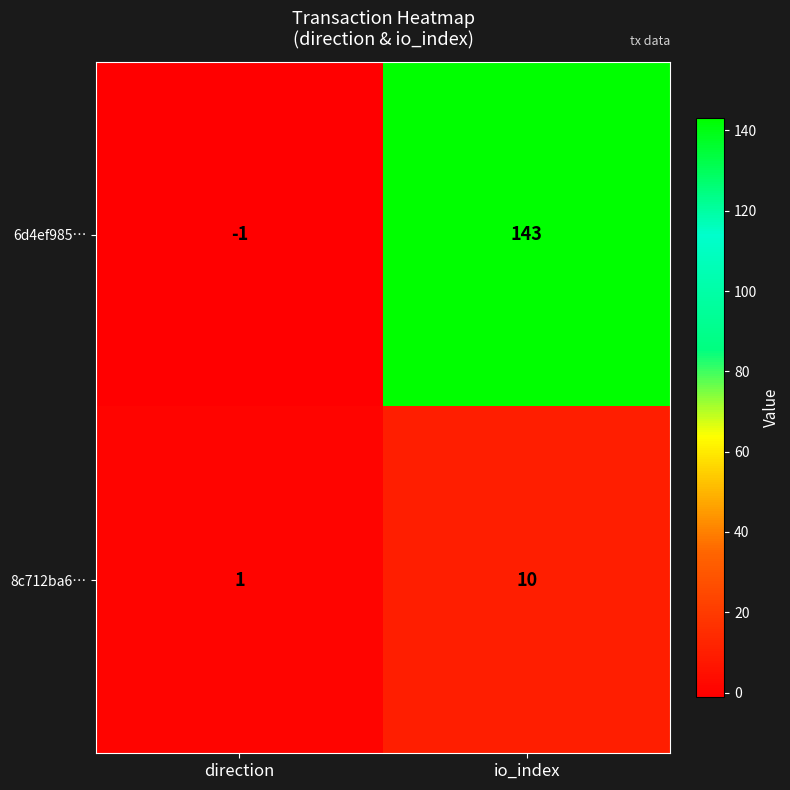

Which series has the largest total across all categories?

6d4ef985…